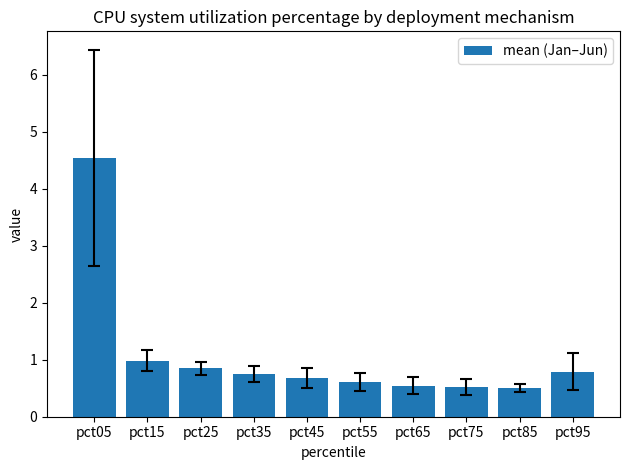

Is it true that the value at pct45 is 1.1?

False